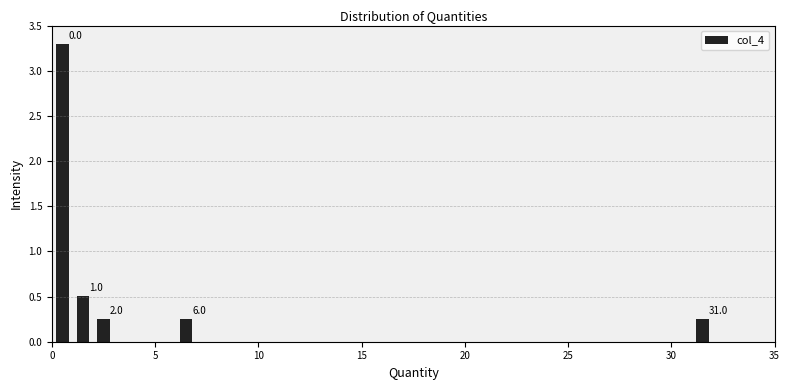

Around what value on the x-axis is the tallest bar? Give the approximate position of its centre, as read against the axis.

0.5